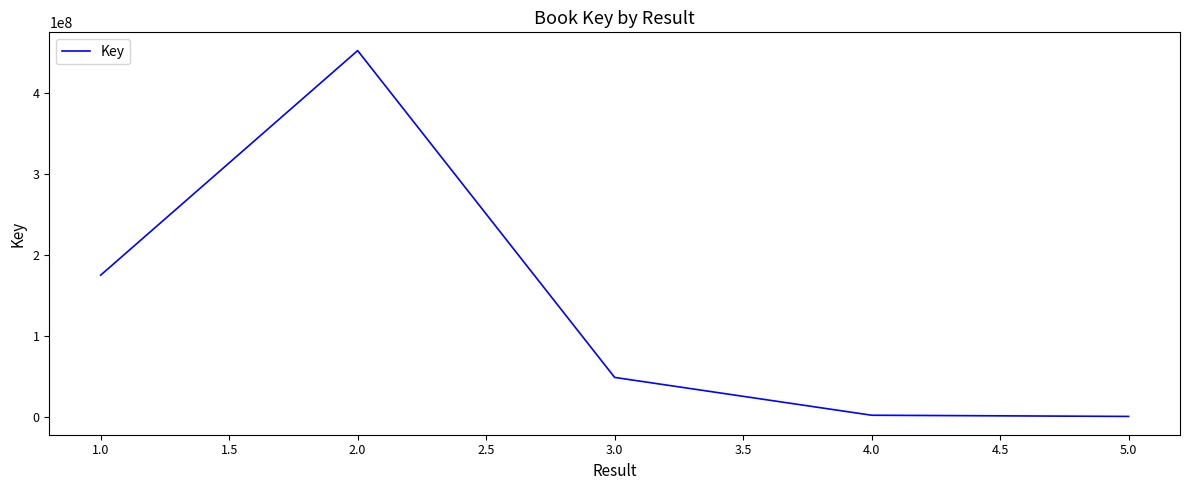

What is the smallest value displayed?

317497